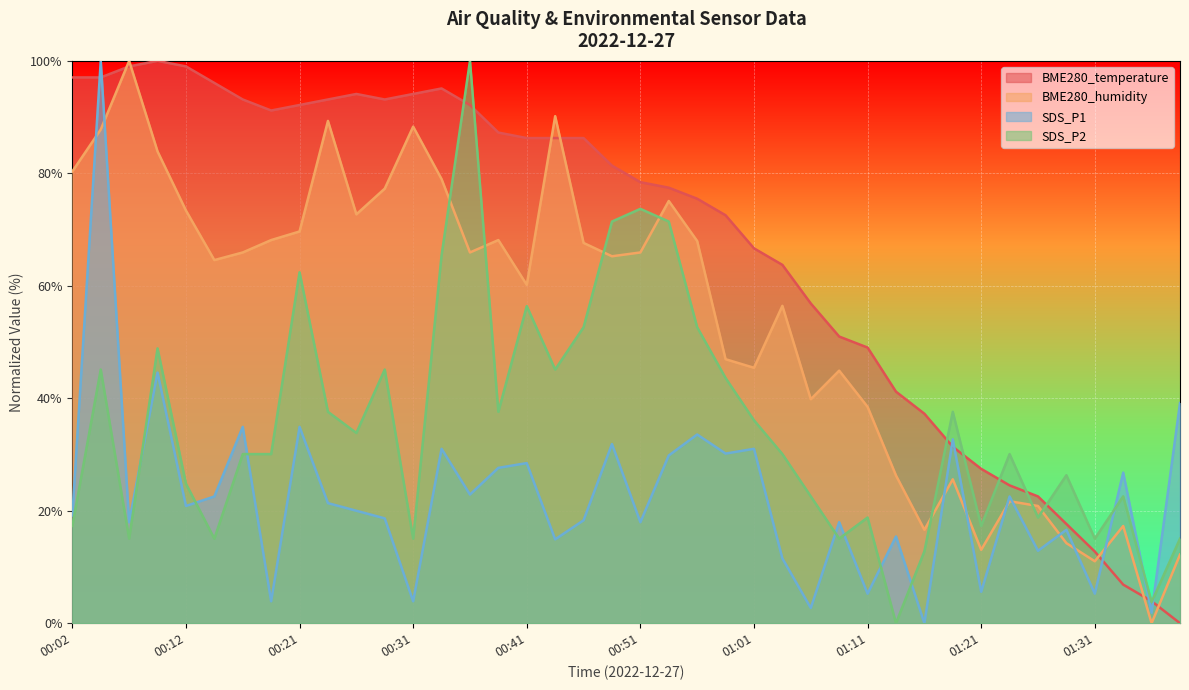

Between which two adjacent categories do SDS_P2 and SDS_P1 first intersect?

00:07 and 00:09